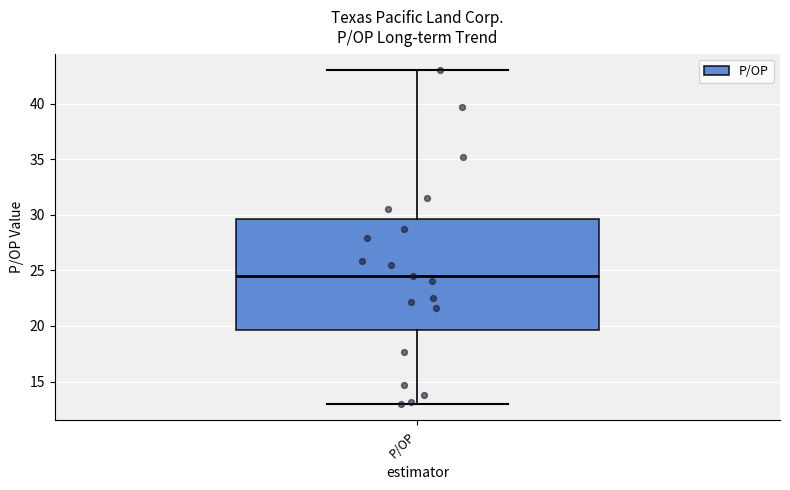

Transcribe this box plot: give where the median line is, the range the box spans, and where the two whiskers end, as read against the y-axis. The values are not printed on the chart, so give them approximately, as read against the axis.

median 24.5, box 19.5 to 29.5, whiskers 13.0 to 43.0